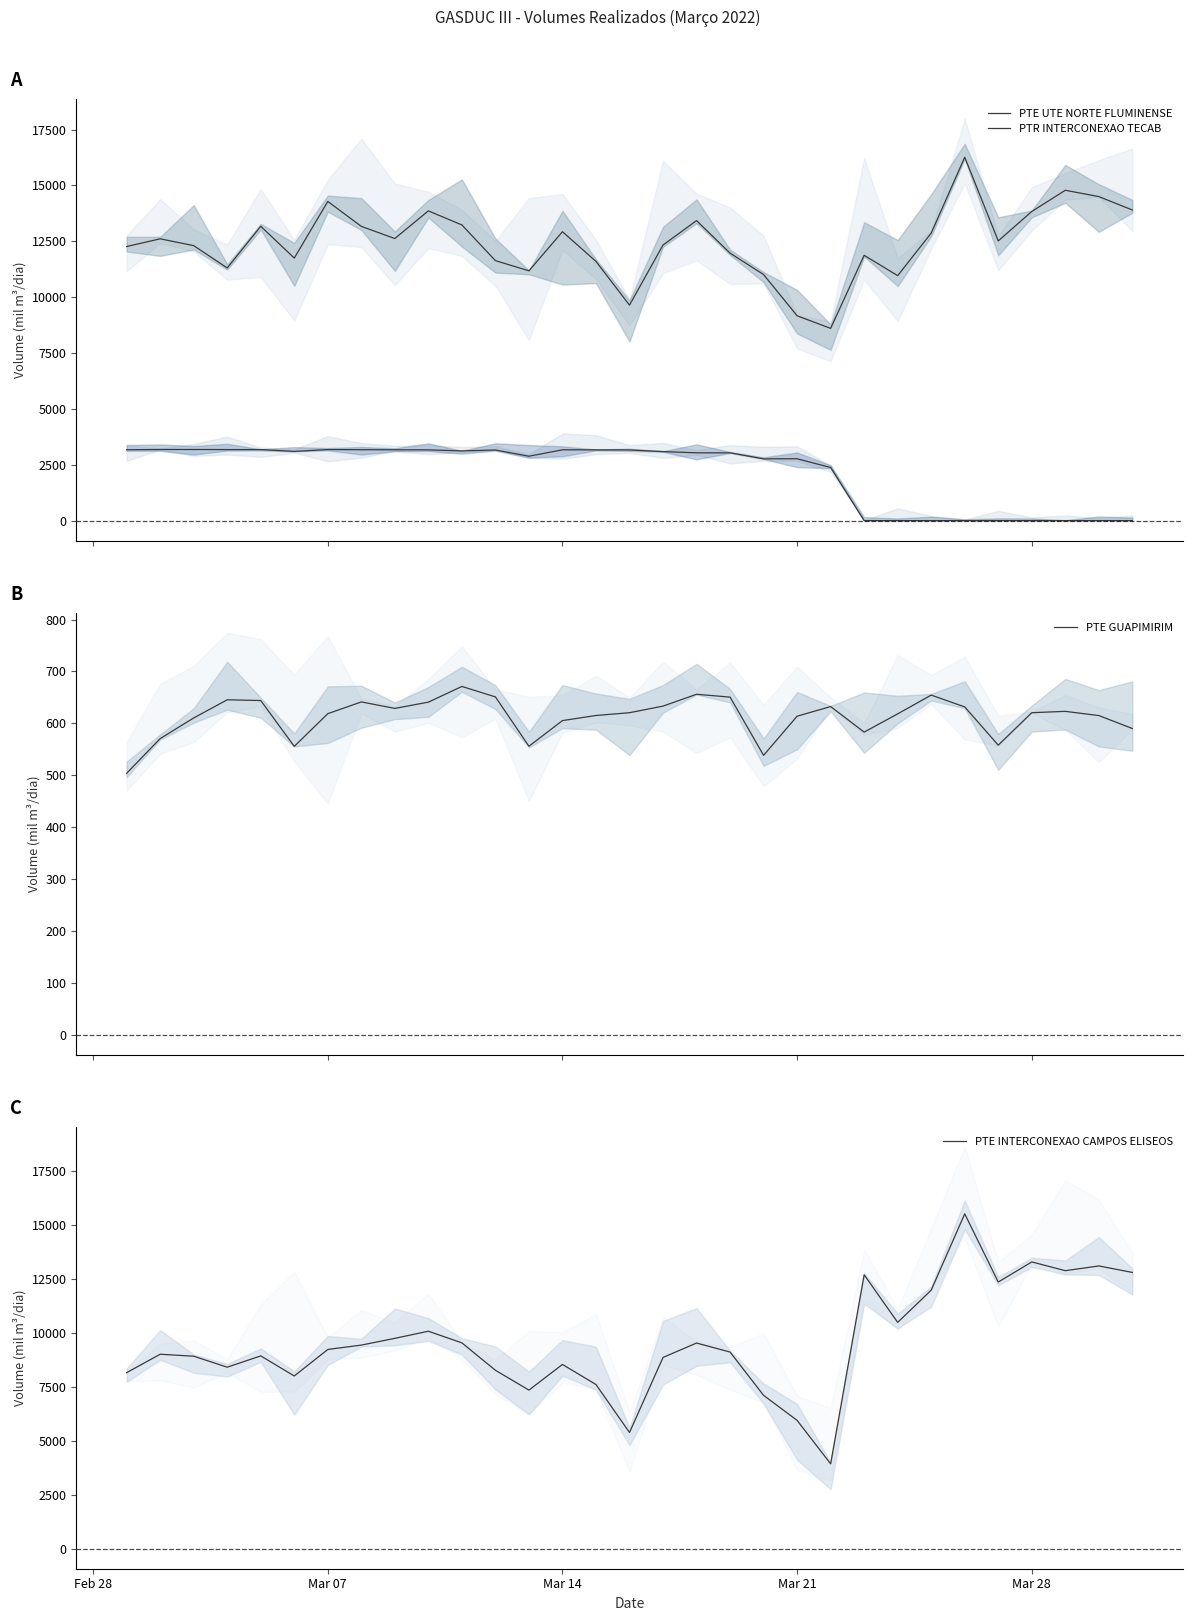

What is the lowest value of the PTE GUAPIMIRIM series?

503.7